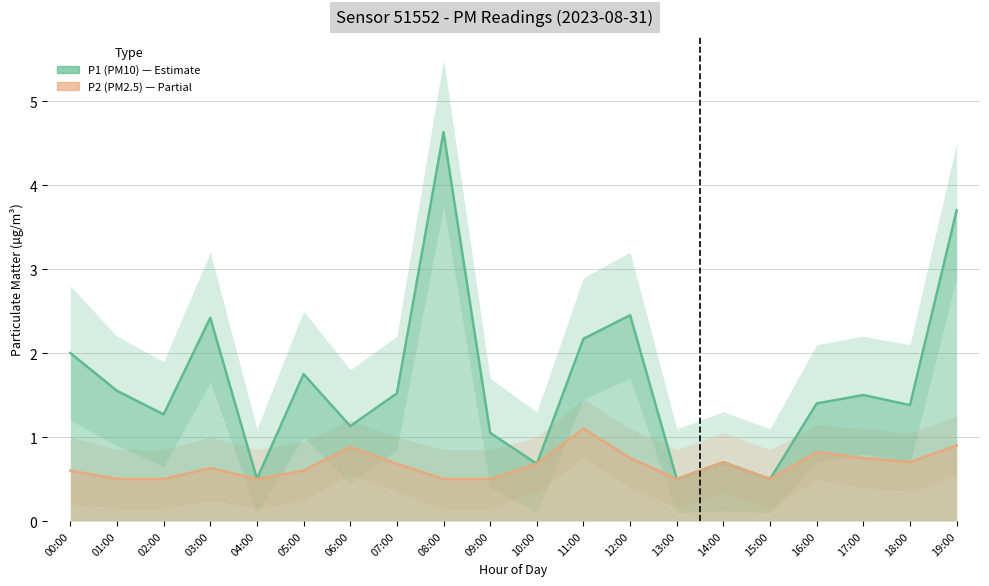

True or false: P1 (PM10) has a value of 1.1 at 09:00.

True